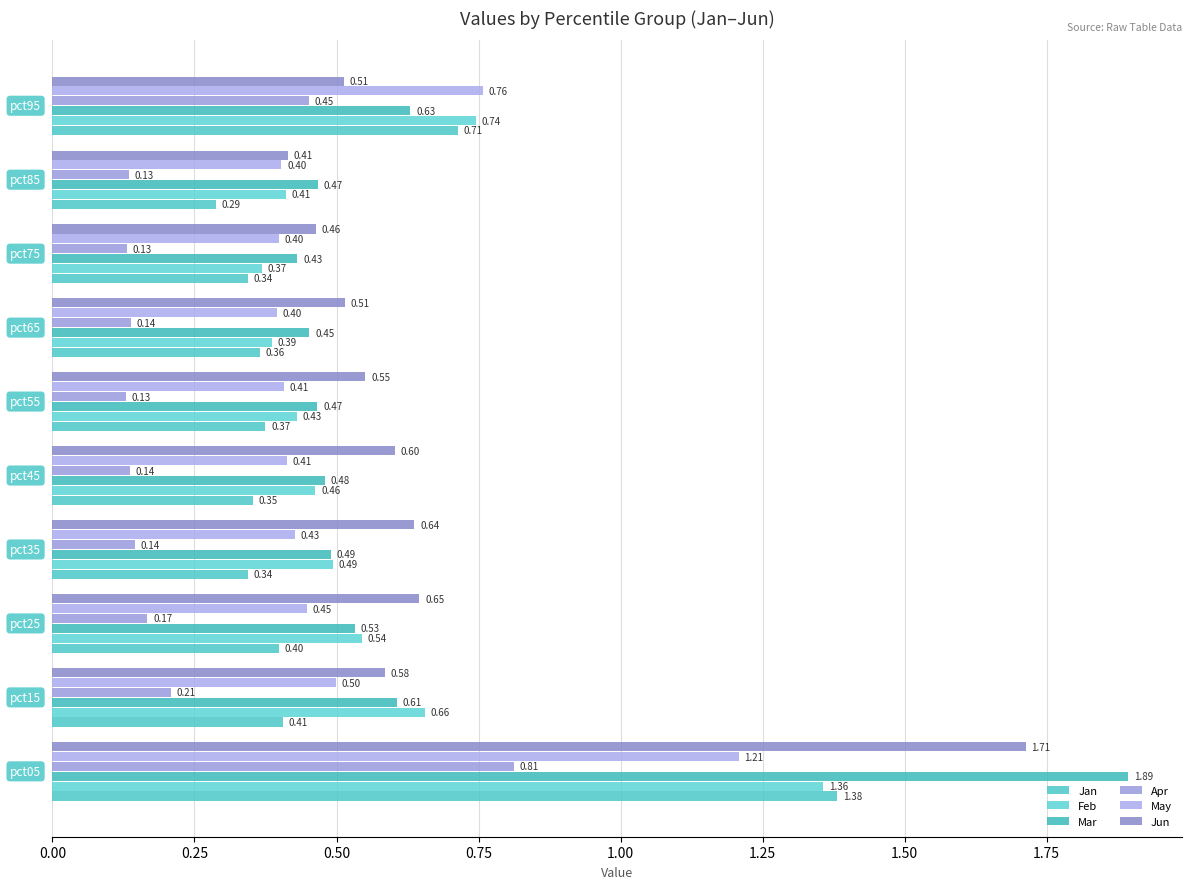

At how many categories does at least one series exceed 1?

1